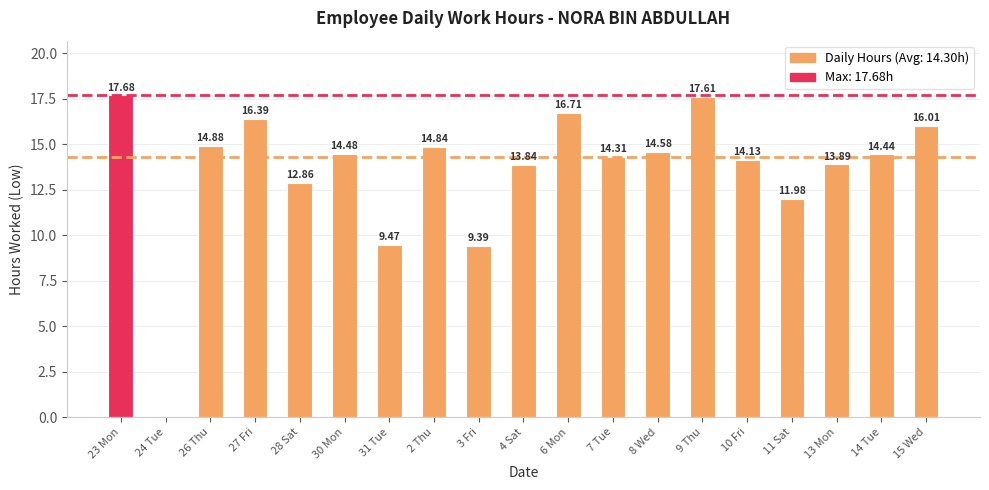

What is the change in value from 2 Thu to 4 Sat?

-1.0